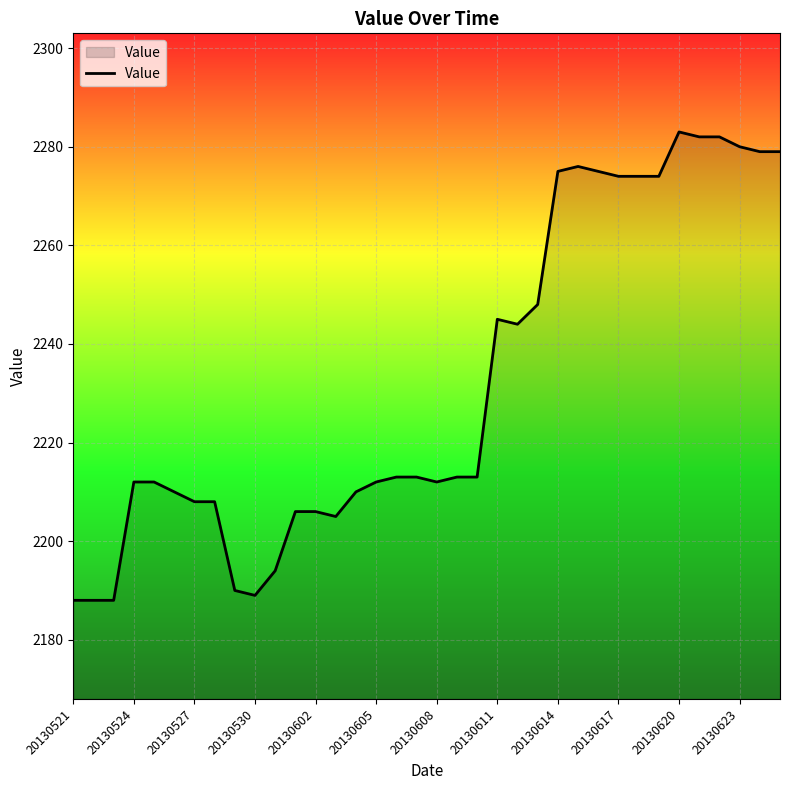

What is the maximum value shown in the chart?

2283